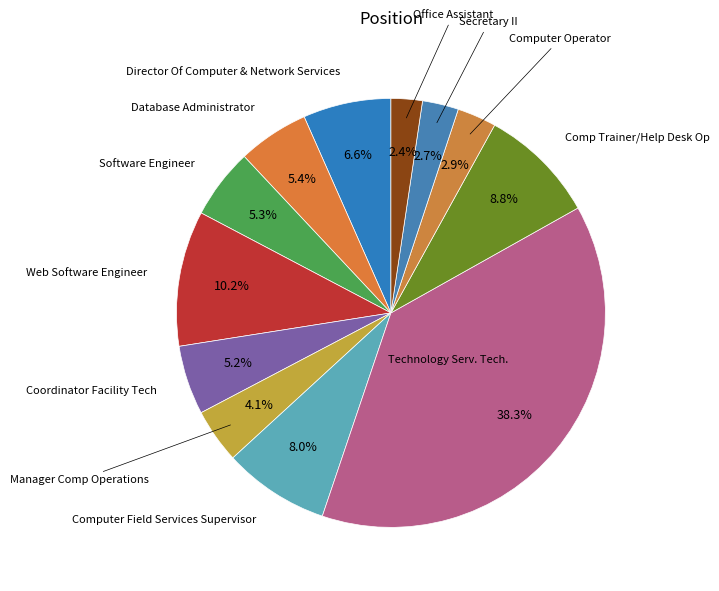

What is the smallest slice in the pie chart?

Office Assistant